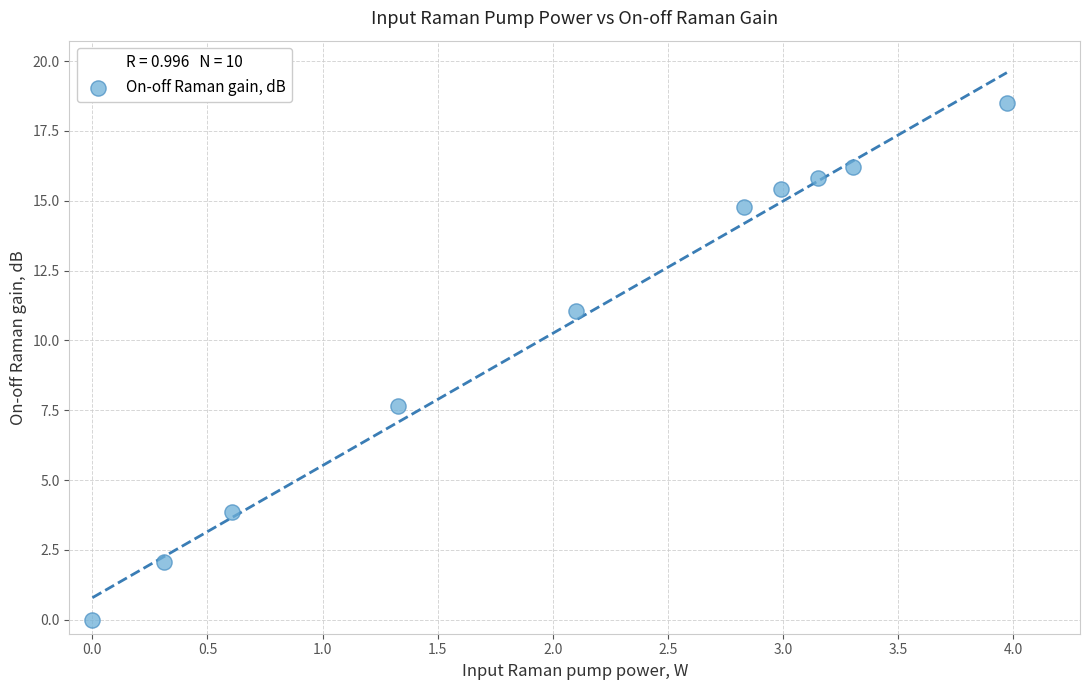

What is the average X value?

2.1